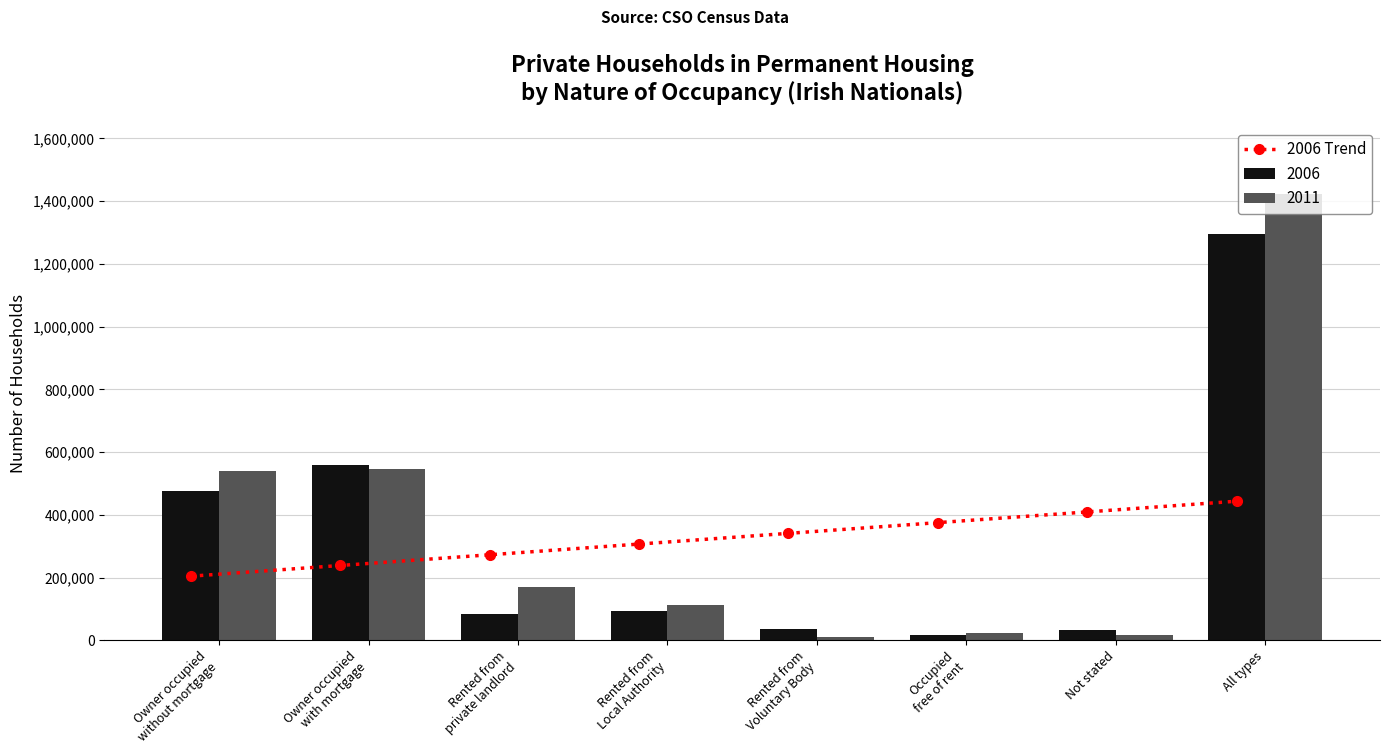

What is the change in value from Owner occupied
with mortgage to Not stated?

+170749.2